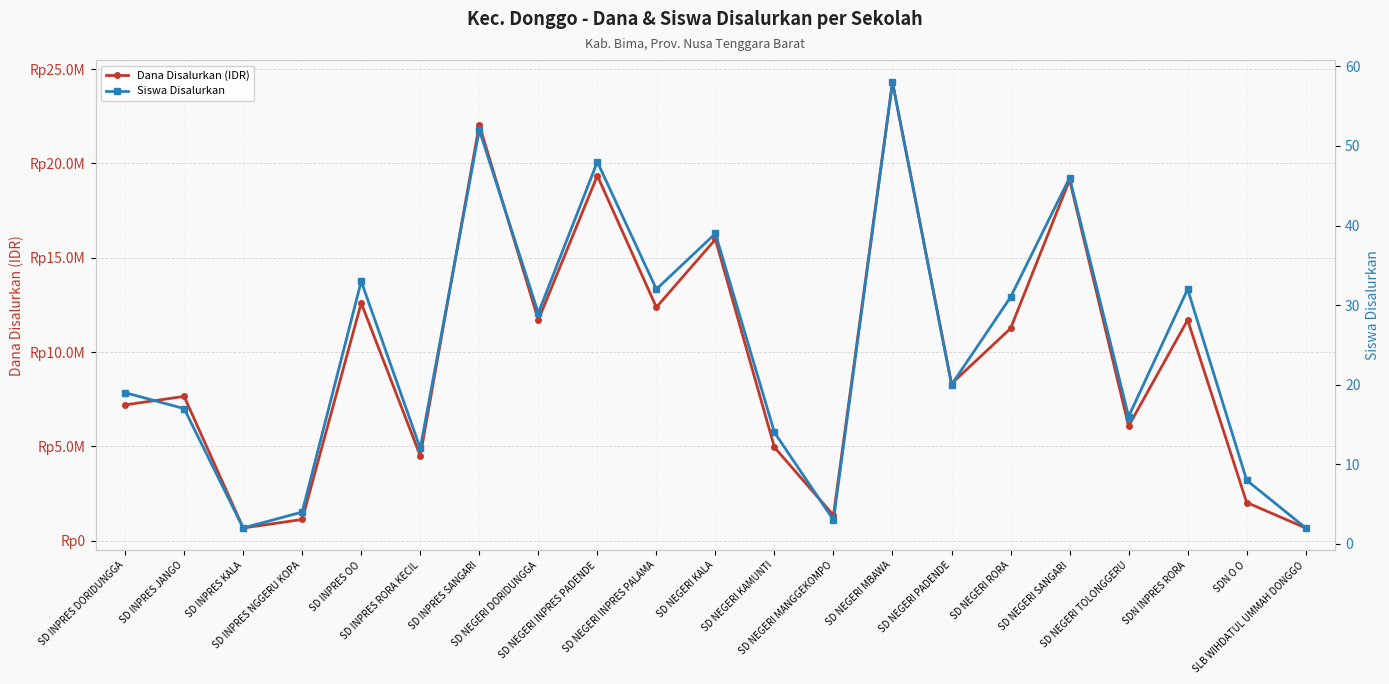

How many data points does each series have?

21